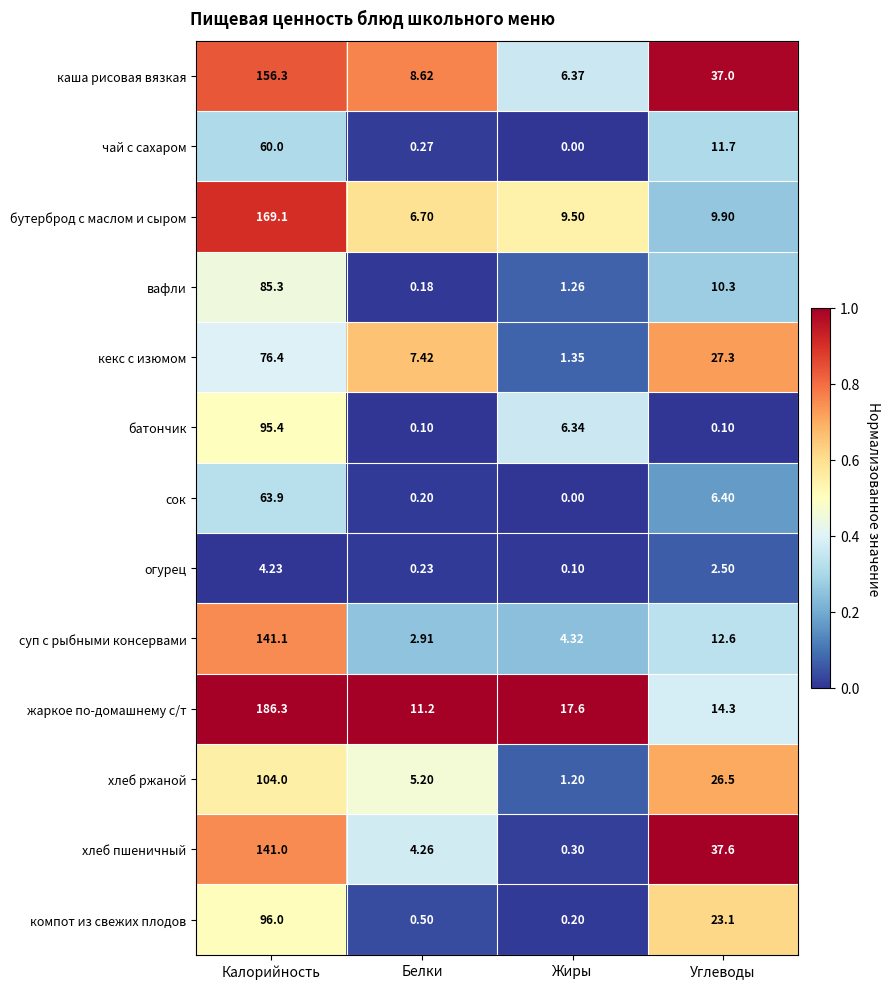

At which label does каша рисовая вязкая first exceed 37?

Калорийность